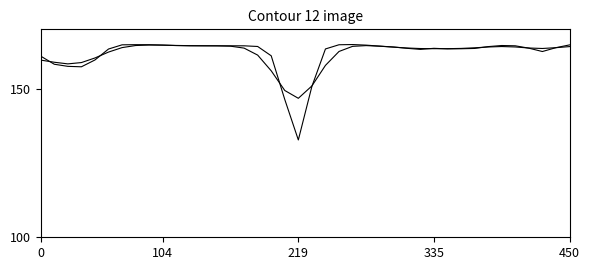

Does the chart have visible grid lines?

No